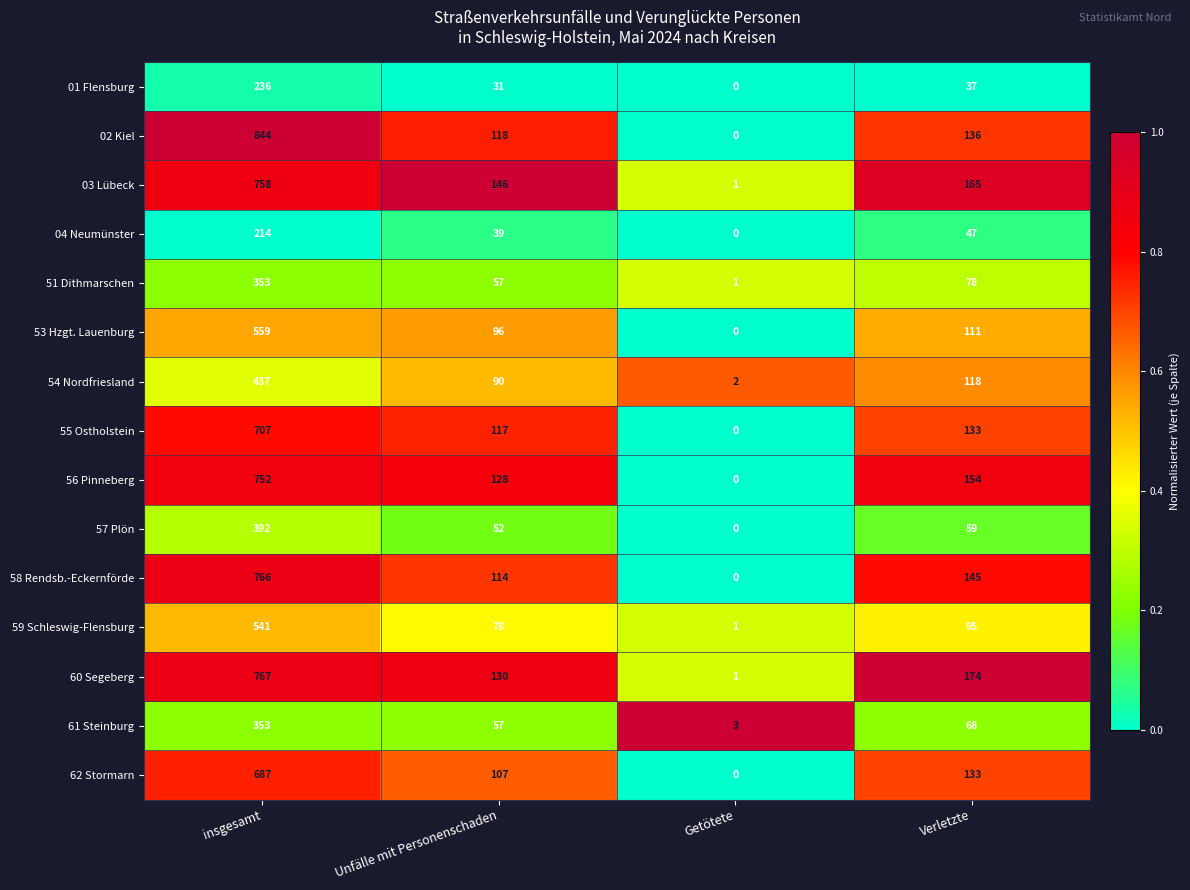

List the labels in order of 53 Hzgt. Lauenburg value, largest first.

insgesamt, Verletzte, Unfälle mit Personenschaden, Getötete